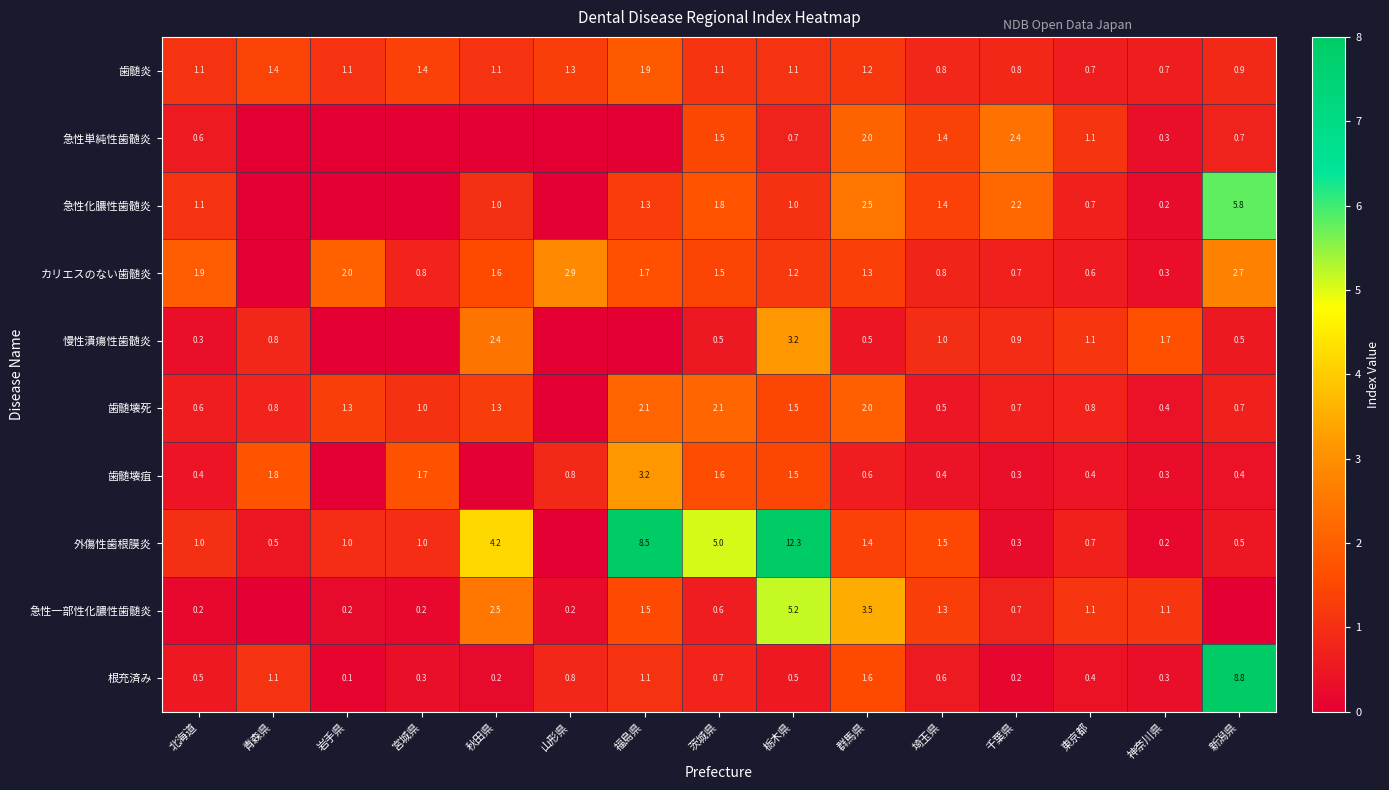

The 根充済み series shows 0.5 at 北海道. True or false?

True